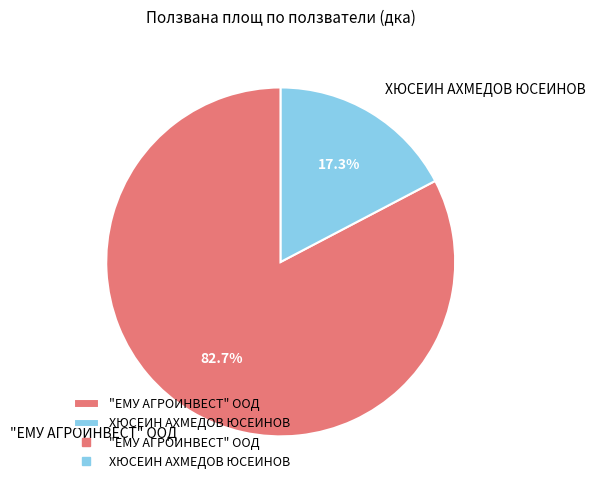

Rank the categories by value from lowest to highest.

ХЮСЕИН АХМЕДОВ ЮСЕИНОВ, "ЕМУ АГРОИНВЕСТ" ООД